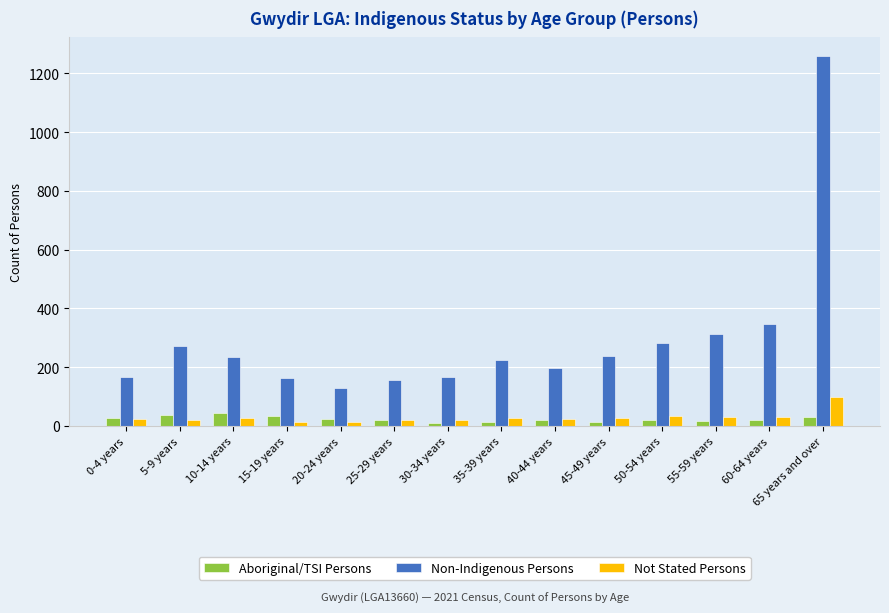

What is the maximum value shown in the chart?

1259